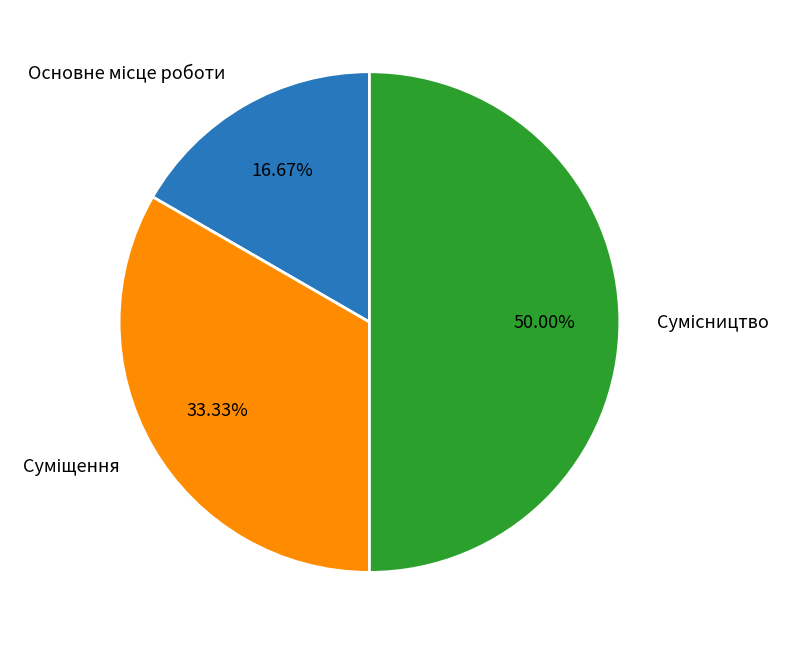

Which has a higher value, Суміщення or Сумісництво?

Сумісництво